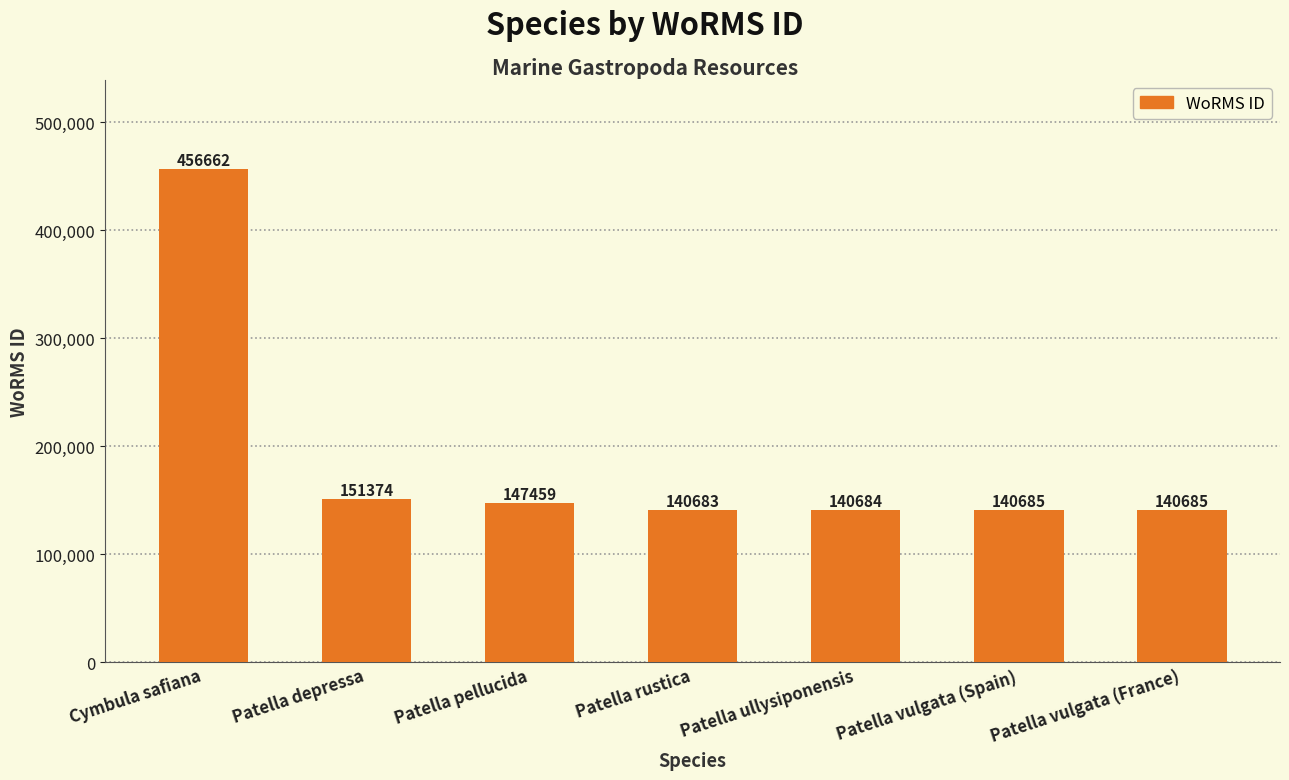

Between Patella ullysiponensis and Patella vulgata (France), which is larger?

Patella vulgata (France)